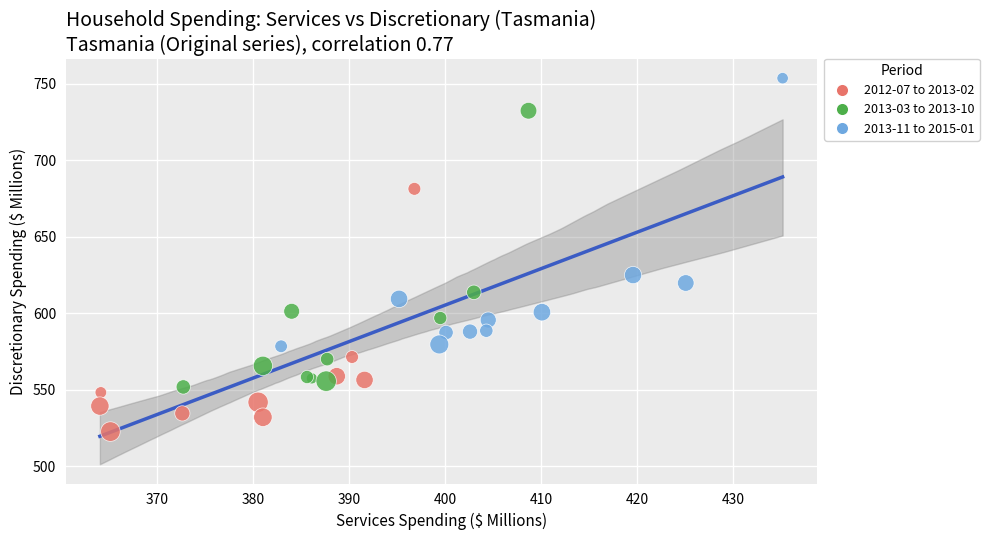

Which series contains the highest Y value?

2013-11 to 2015-01